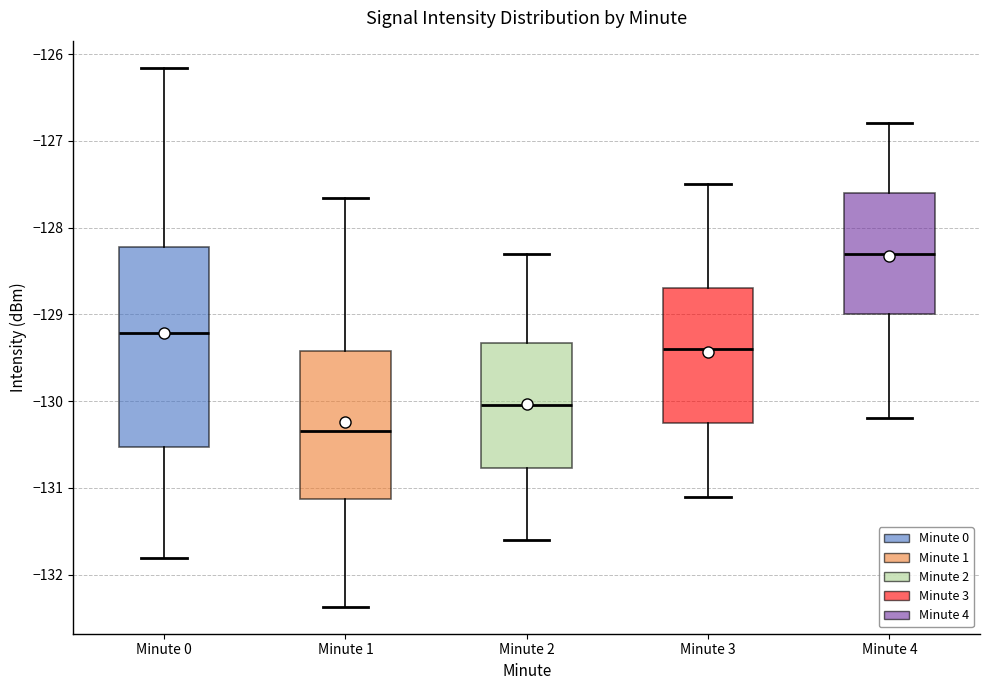

Comparing the boxes themselves (not the whiskers), which one is the tallest?

Minute 0